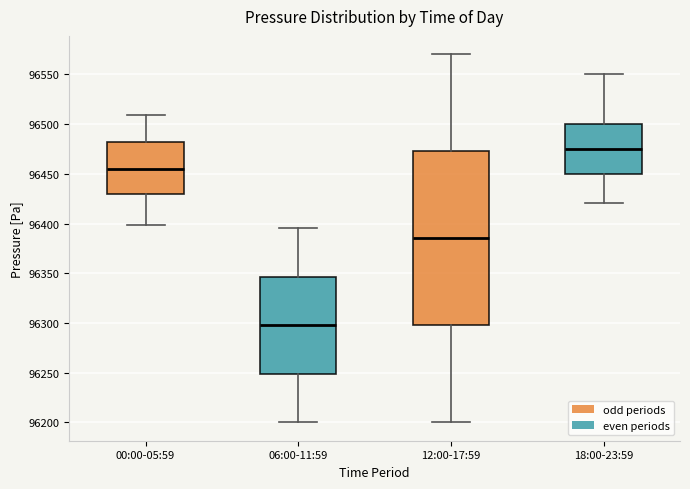

Which box has the lowest median line?

06:00-11:59